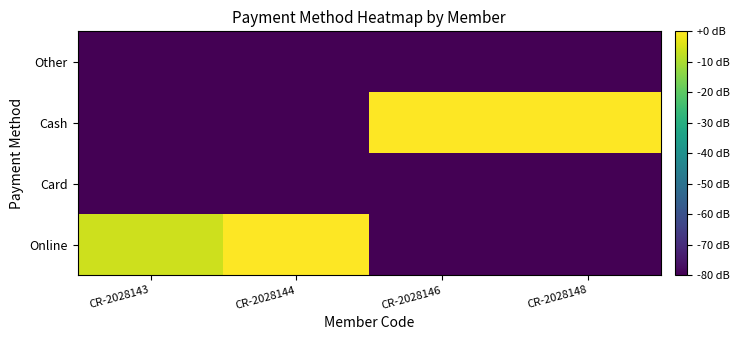

Count the number of data series in this chart.

4